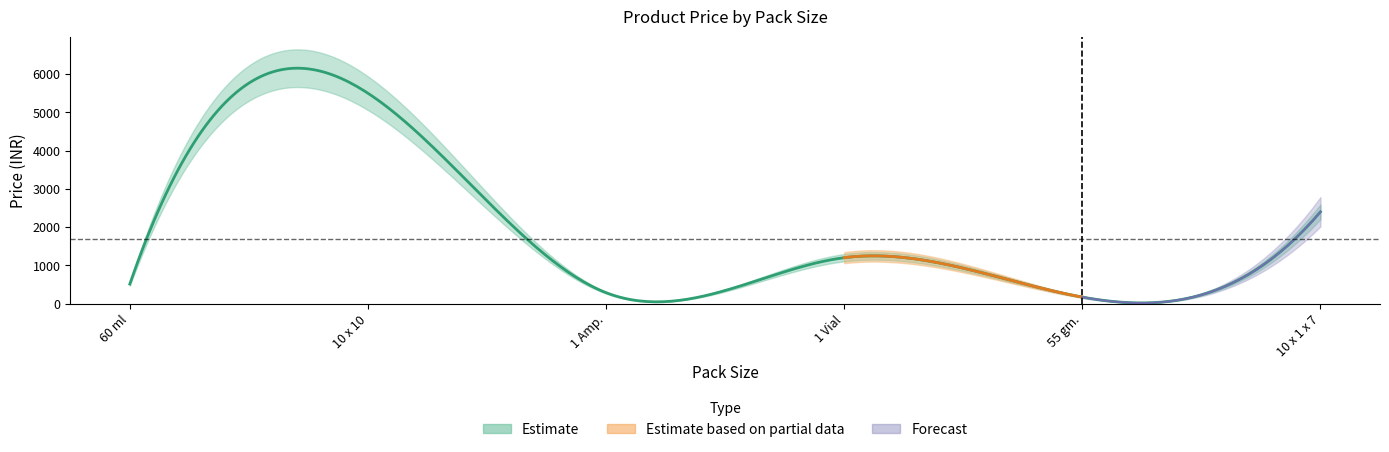

Reading right to left, list all the values displayed in this chart.

2400	170	1200	285	5500	510